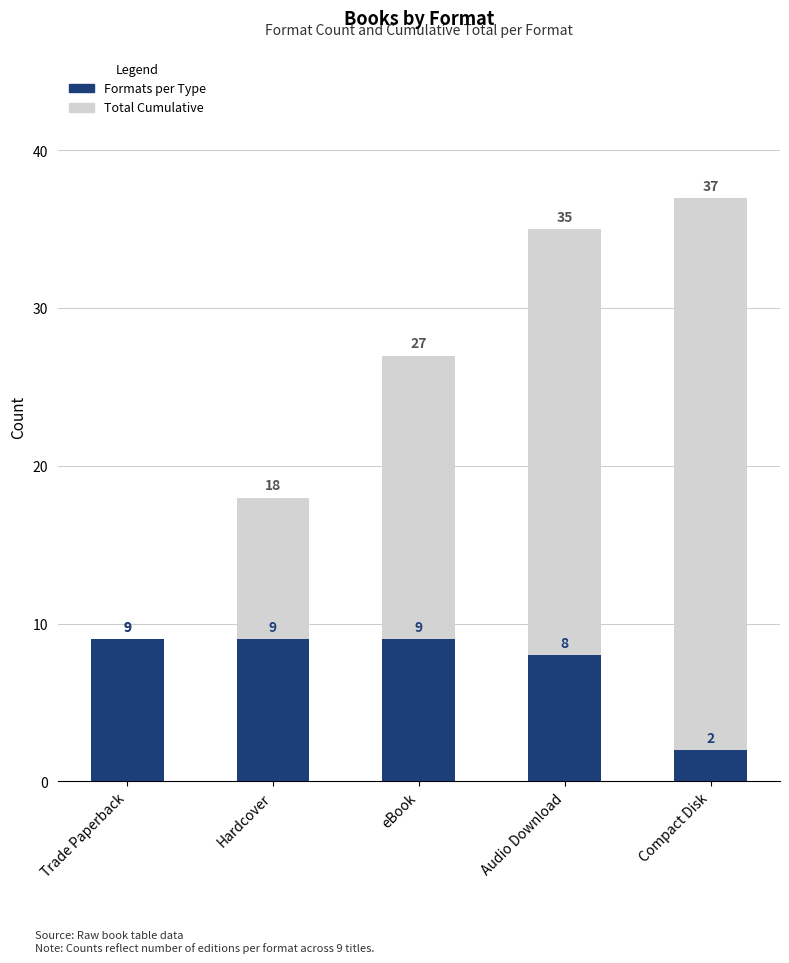

At which category is the sum across all series the highest?

Audio Download